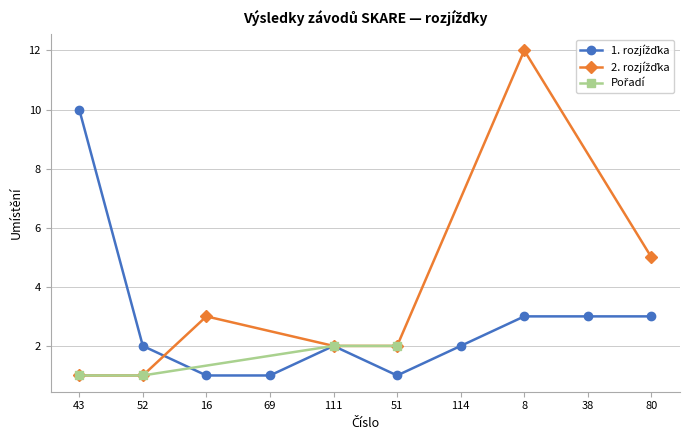

The value of 2. Rozjizdk at 111 is 2. True or false?

True